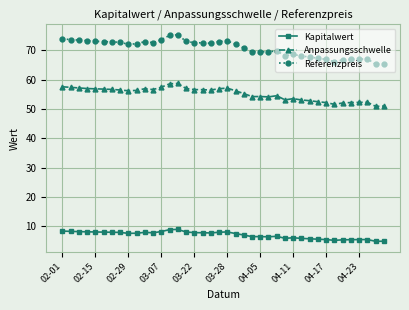

What is the average value of the Referenzpreis series?

70.8